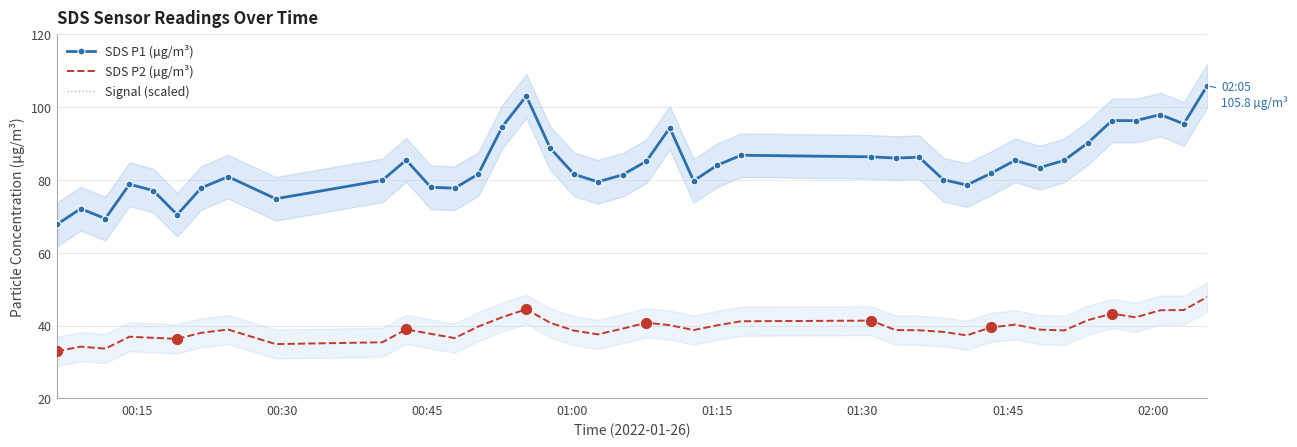

What is the total value across all series at 18?

120.0